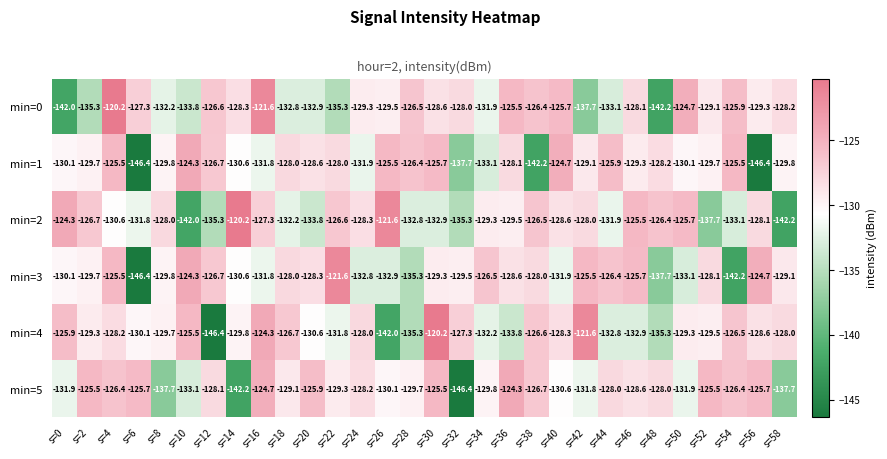

Which category has the lowest value in the min=5 series?

s=32